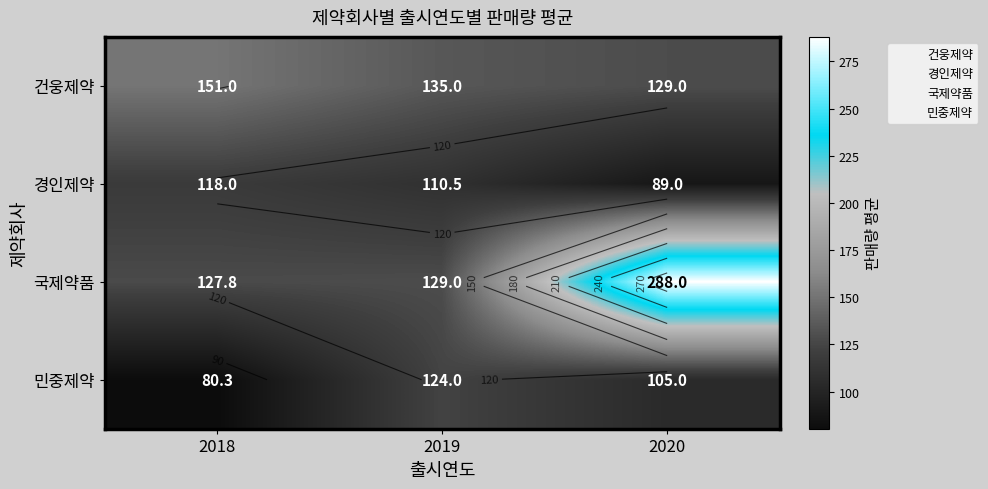

At which category is the sum across all series the highest?

2020